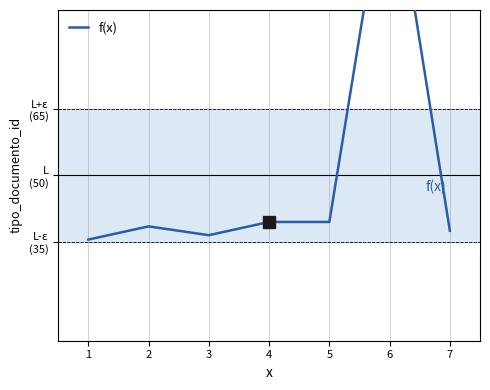

True or false: there are more than 0 points higher than both neighbors.

True